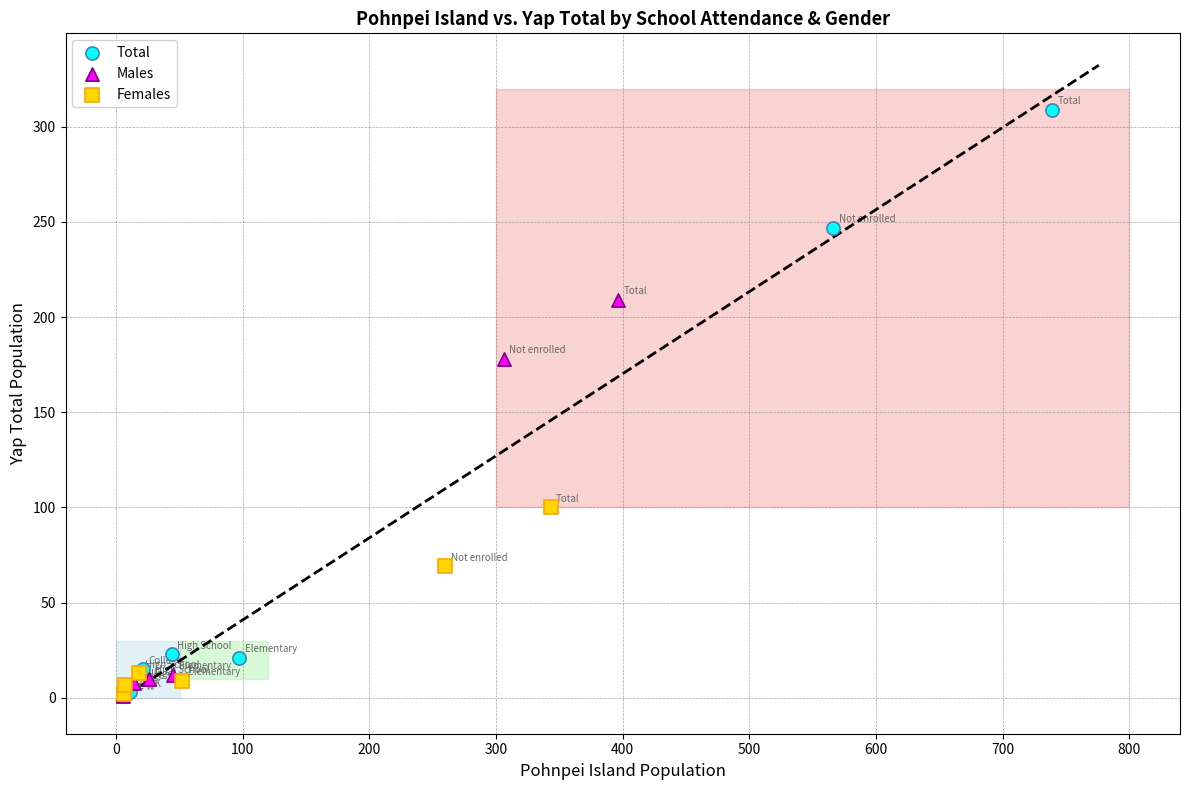

Which series contains the highest Y value?

Total